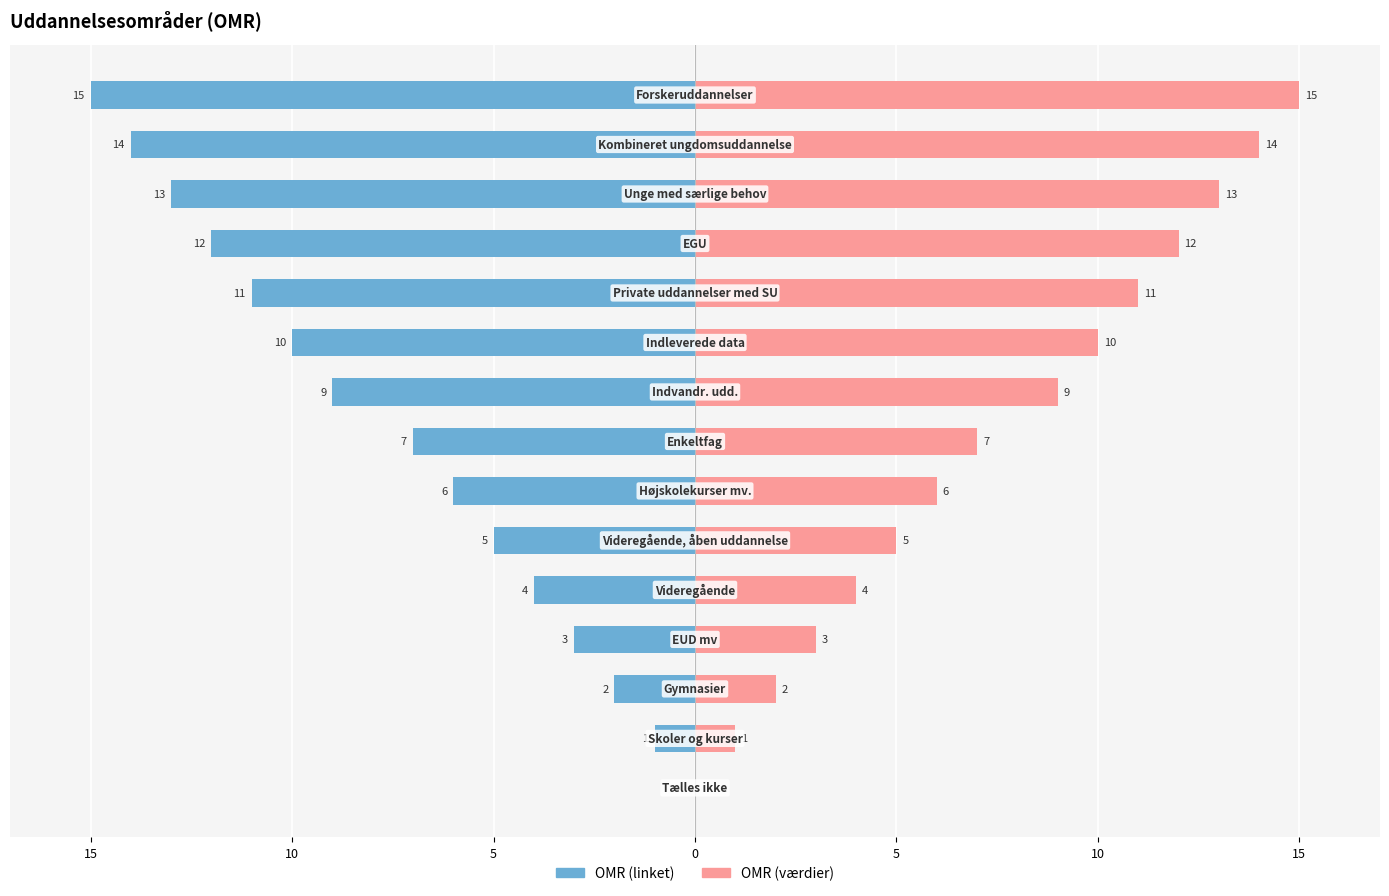

How many negative values does the OMR (linket) series have?

14